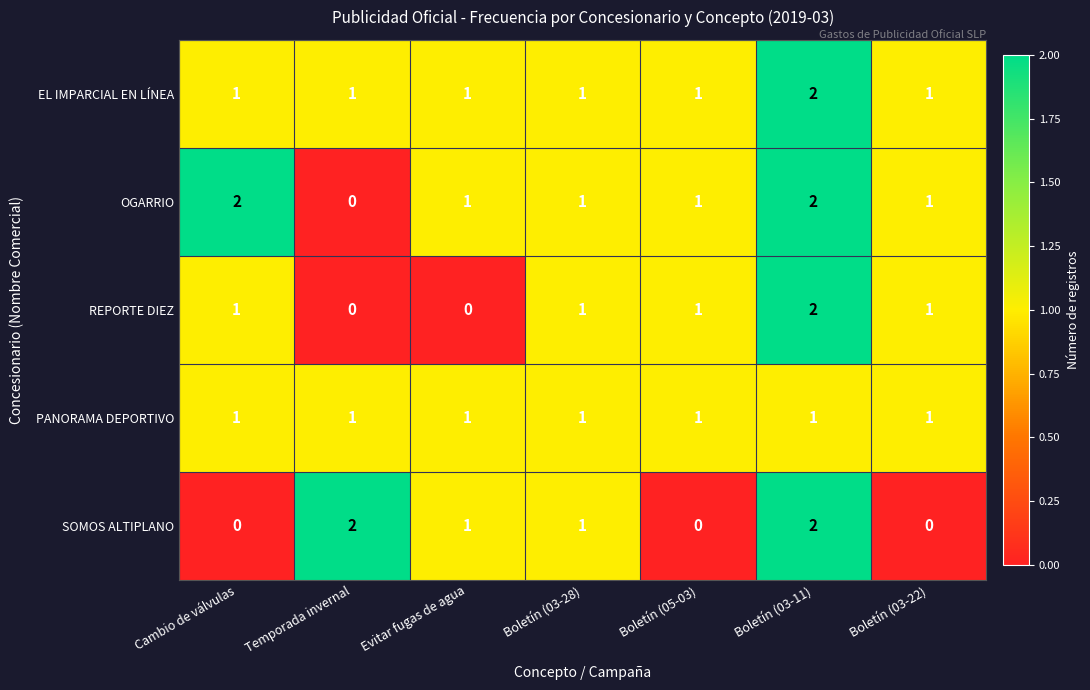

At which label does OGARRIO first exceed 1?

Cambio de válvulas